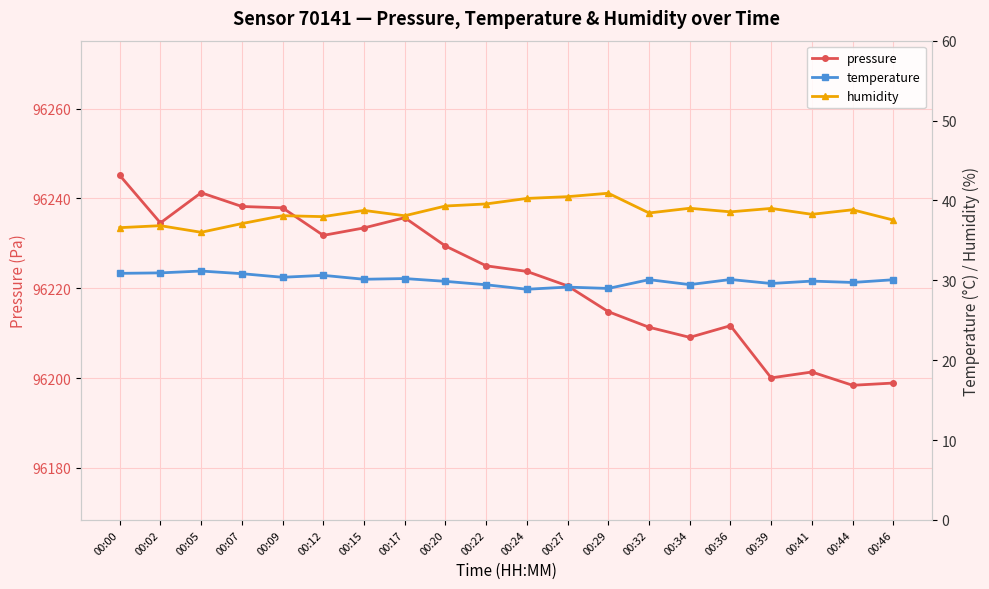

At how many categories does at least one series exceed 22543?

20